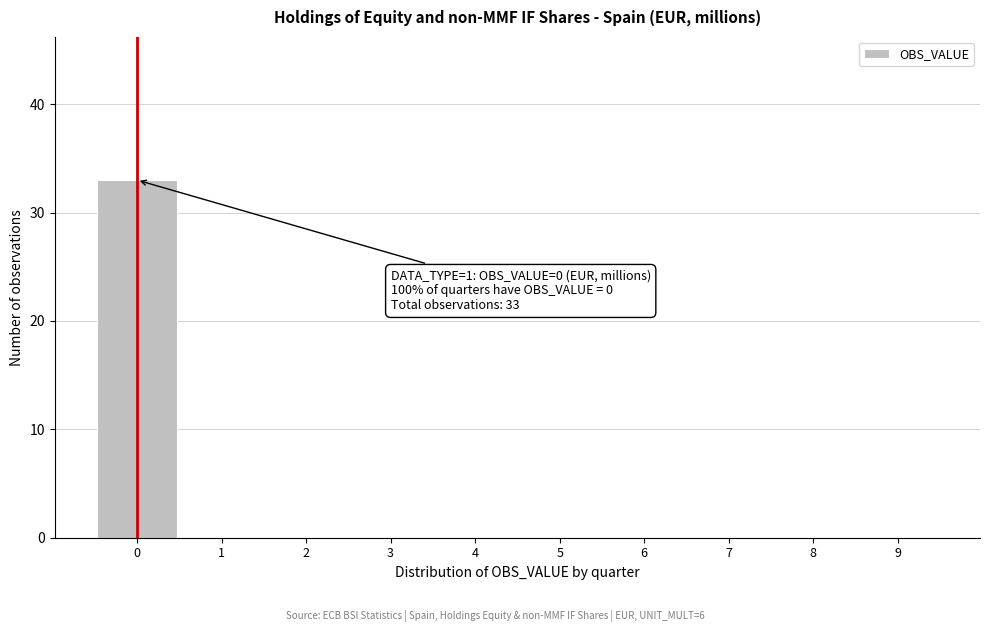

Reading left to right, list all the values displayed in this chart.

0=33	1=0	2=0	3=0	4=0	5=0	6=0	7=0	8=0	9=0